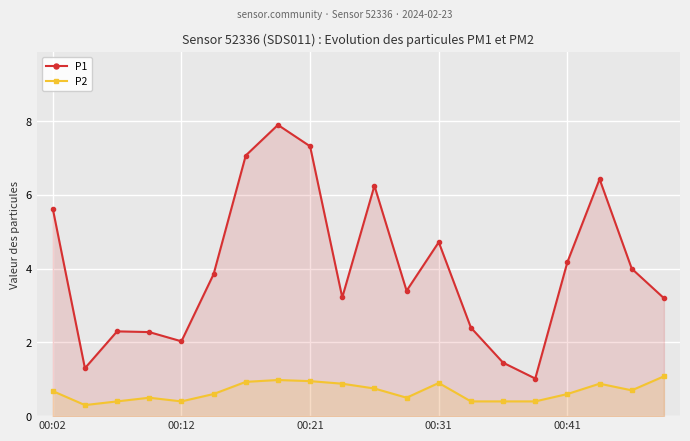

What is the total value across all series at 9?

4.1